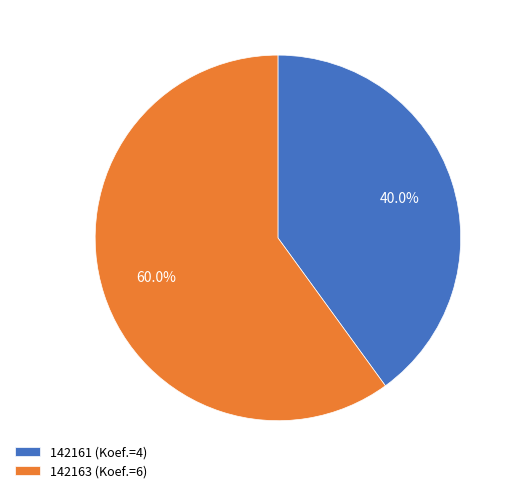

To the nearest percent, what percentage of the pie is 142163?

60%